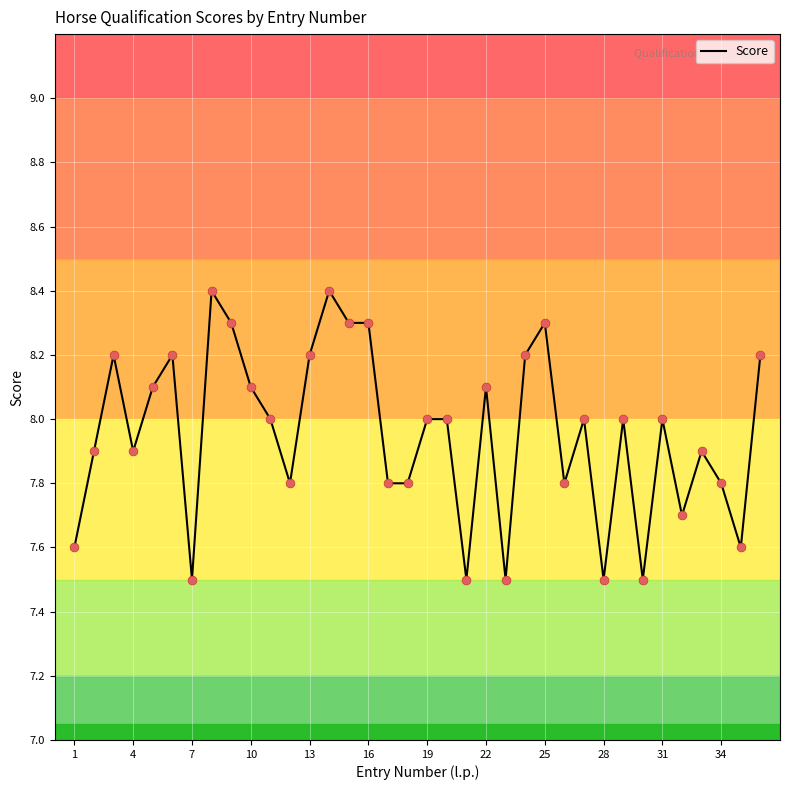

What is the maximum value shown in the chart?

8.4